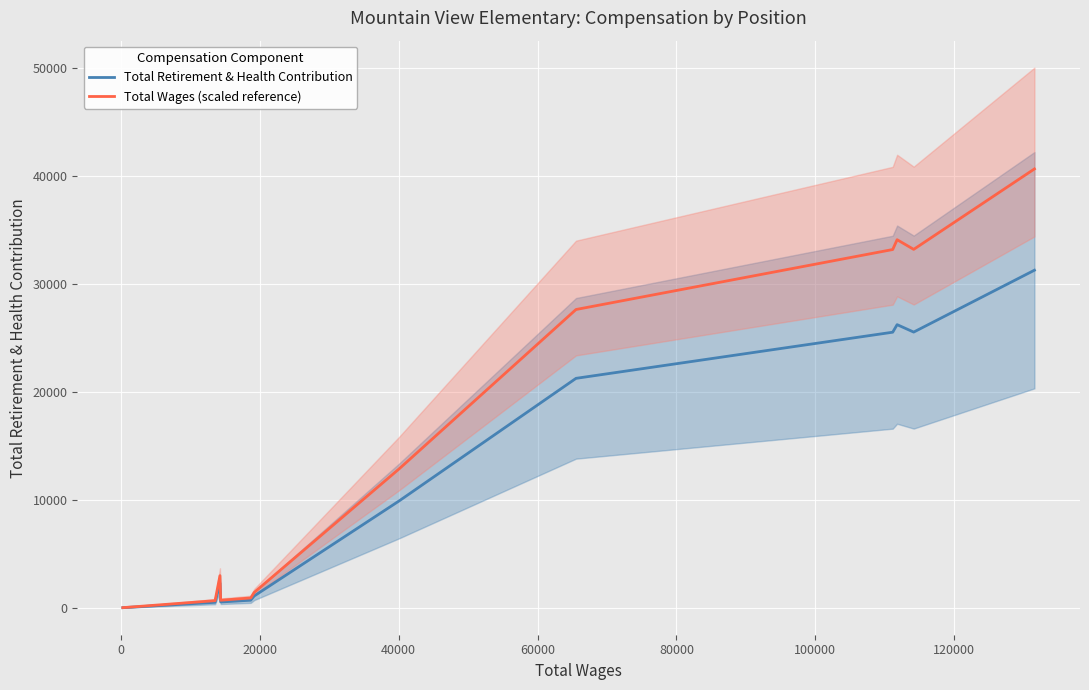

How many distinct data groups are displayed?

2